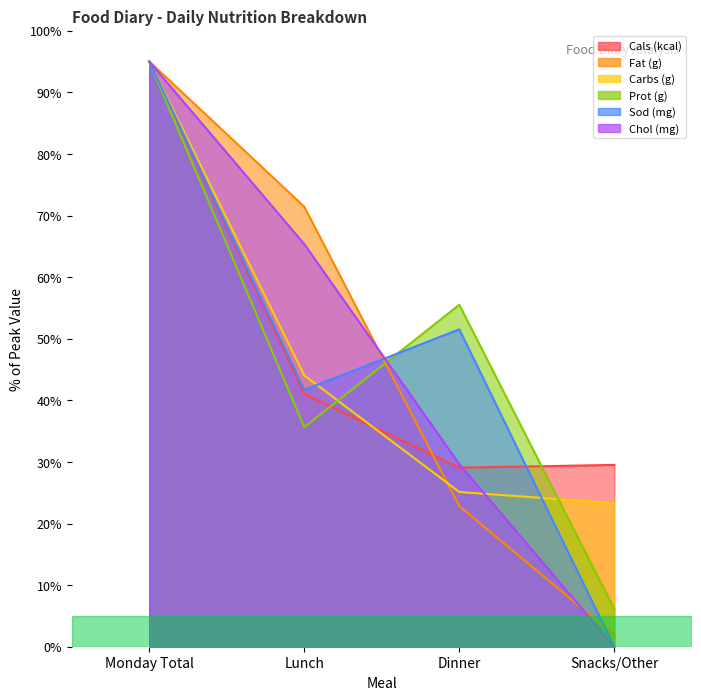

Reading right to left, list all the values displayed in this chart.

Cals (kcal): 29.5	29.1	41.0	95.0
Fat (g): 1.8	22.8	71.4	95.0
Carbs (g): 23.3	25.1	44.0	95.0
Prot (g): 6.1	55.5	35.6	95.0
Sod (mg): 0.0	51.5	41.7	95.0
Chol (mg): 0.0	29.6	65.4	95.0